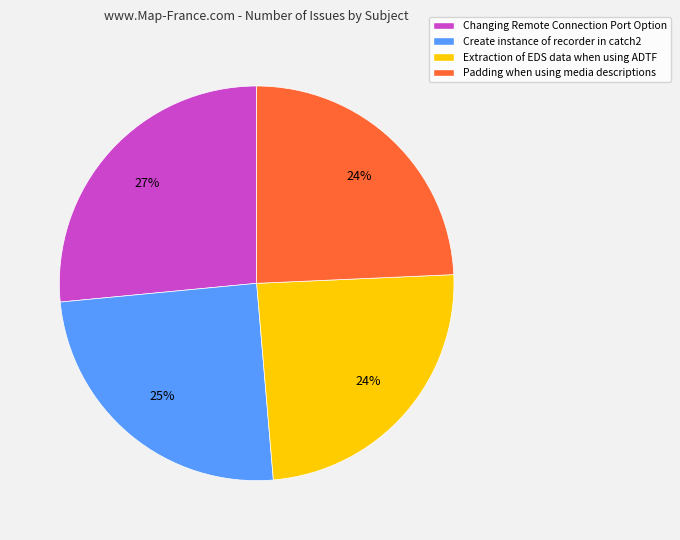

Is there any slice that represents more than half of the pie?

No